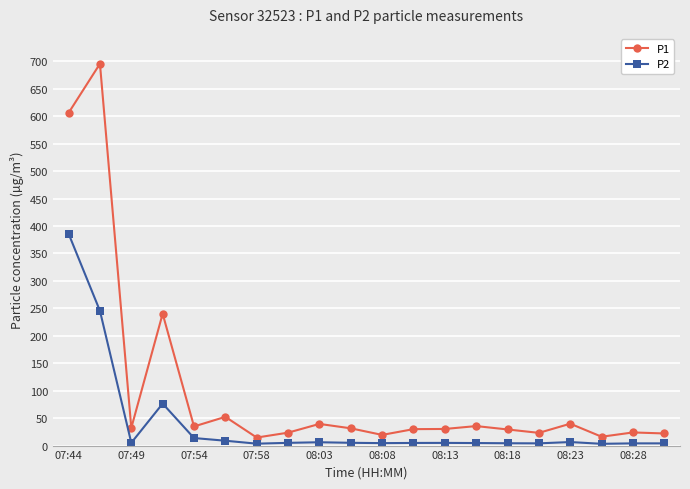

What is the difference between the maximum and minimum values in the P2 series?

382.7